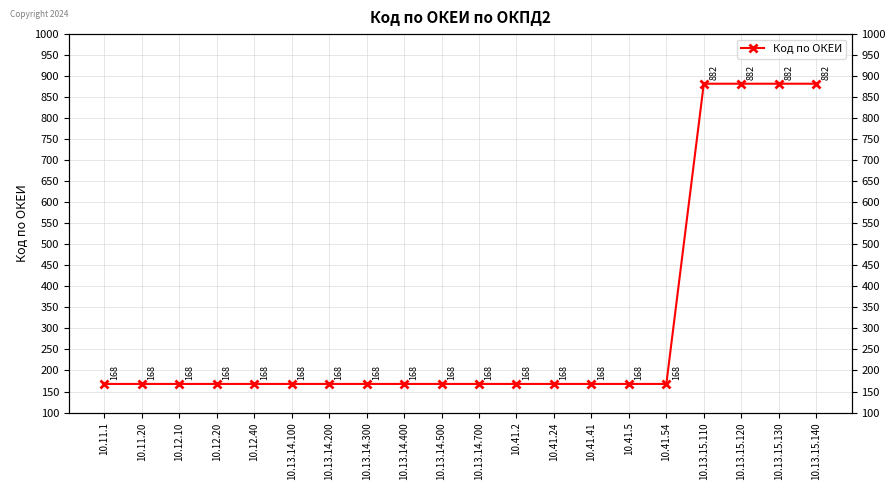

What position from the right is 10.13.14.400?

12